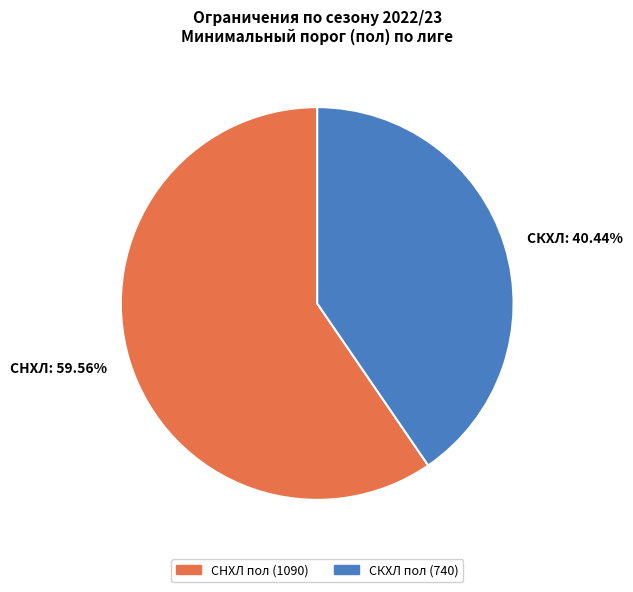

To the nearest percent, what portion does СКХЛ represent?

40%